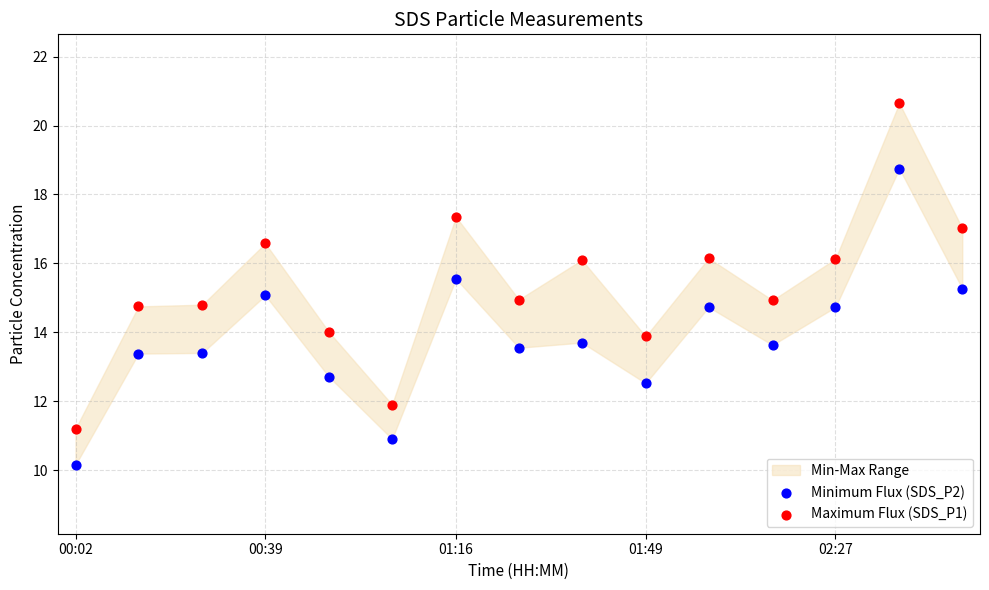

Which series contains the lowest Y value?

Minimum Flux (SDS_P2)